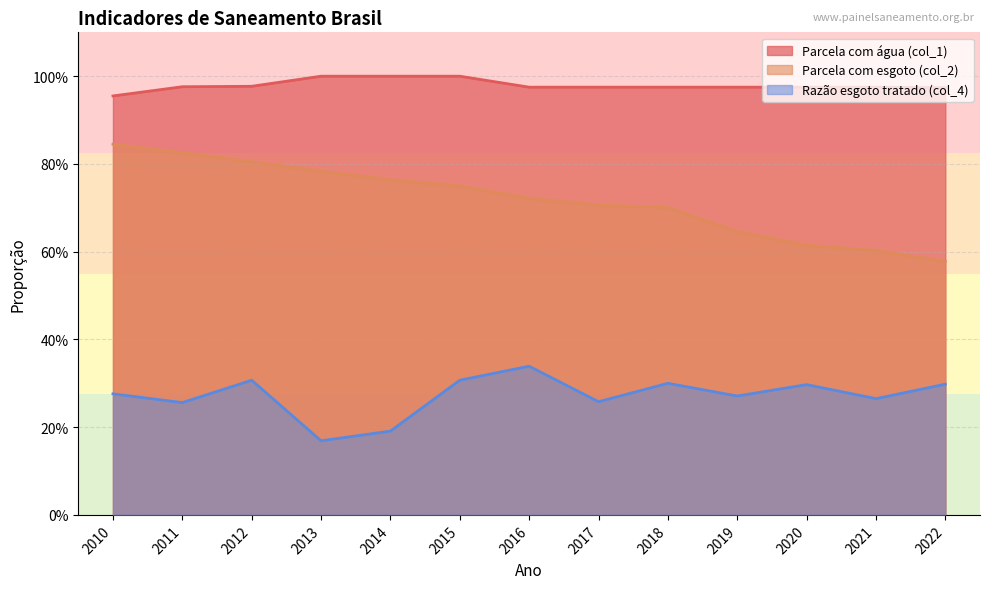

True or false: Parcela com água (col_1) has more than 1 points higher than both neighbors.

False